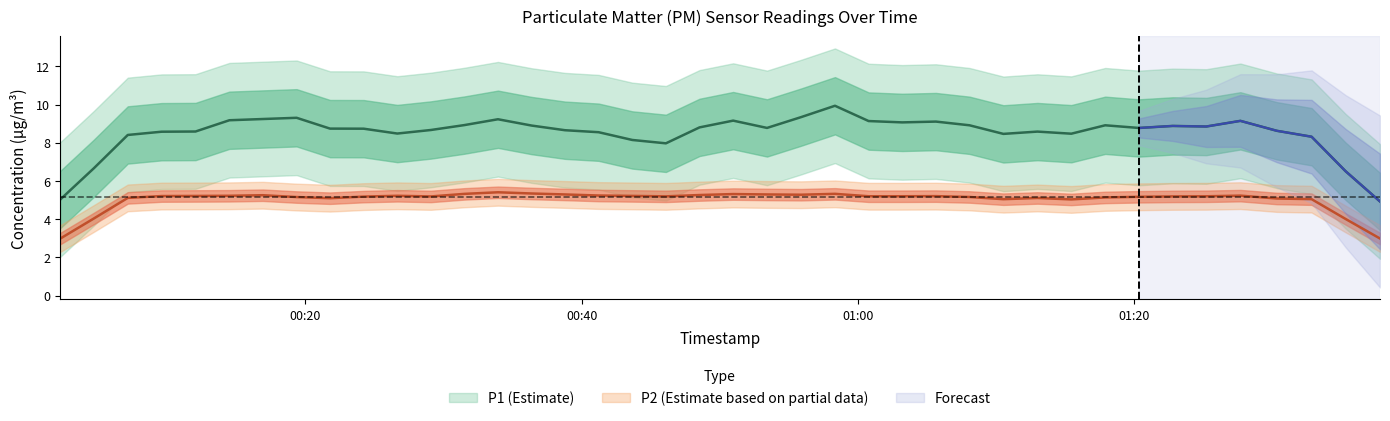

Between 2 and 36, which series saw the biggest shift?

P1